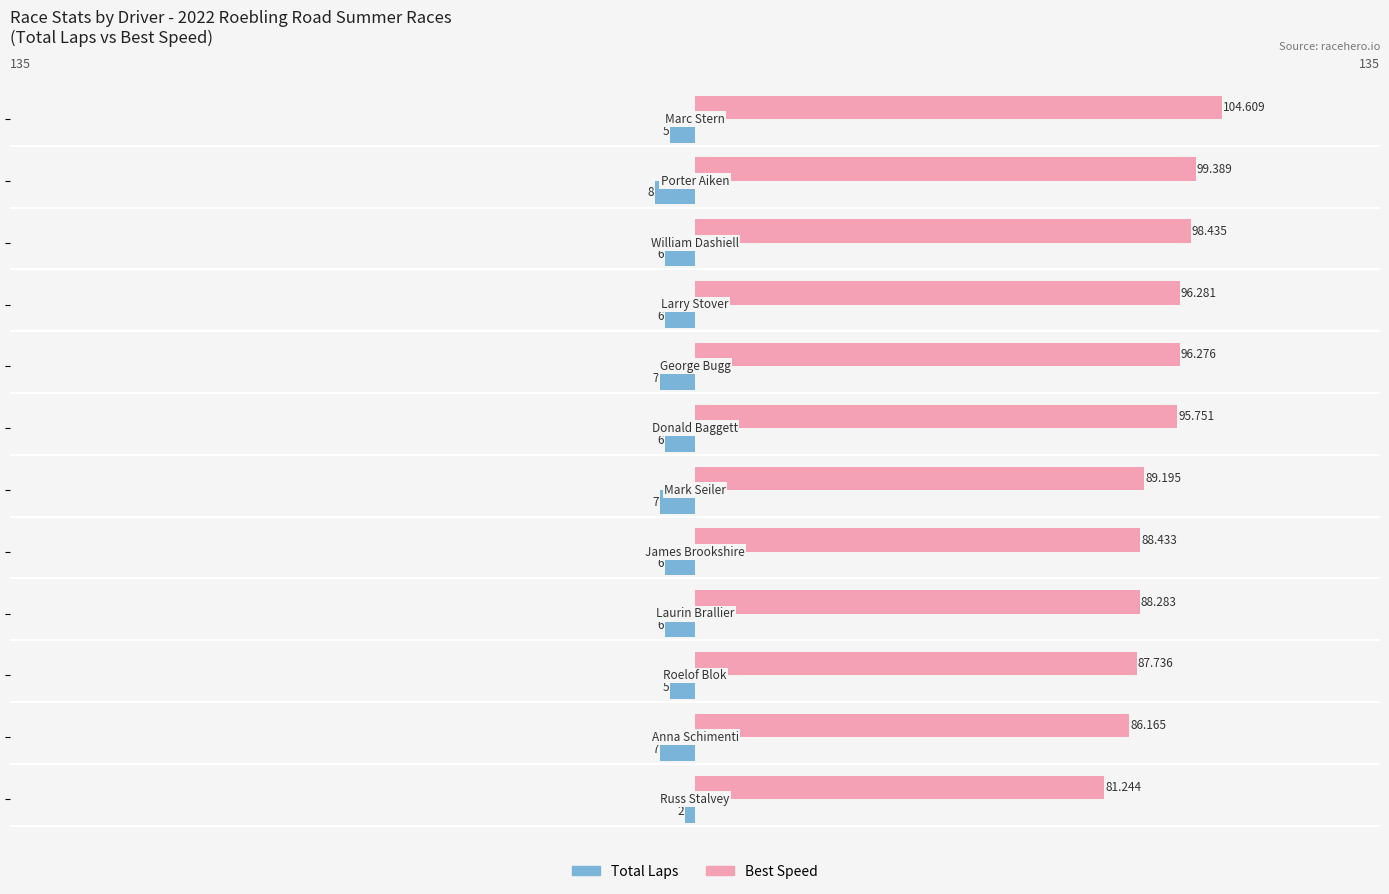

What are all the series names shown in the legend?

Total Laps, Best Speed